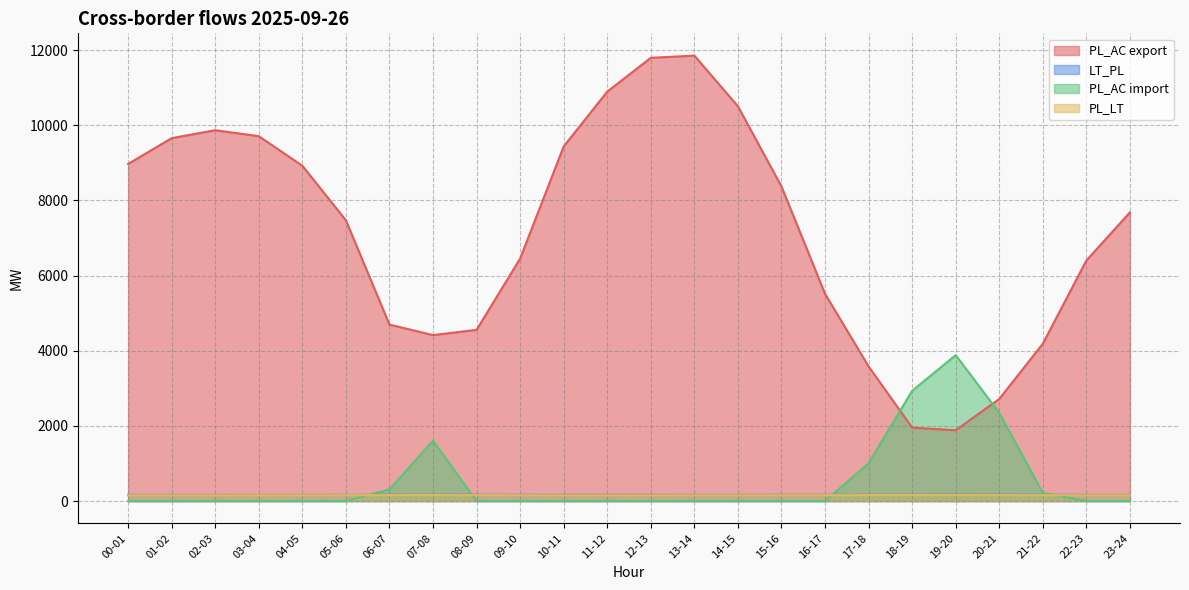

True or false: PL_AC export has a value of 6440 at 08-09.

False